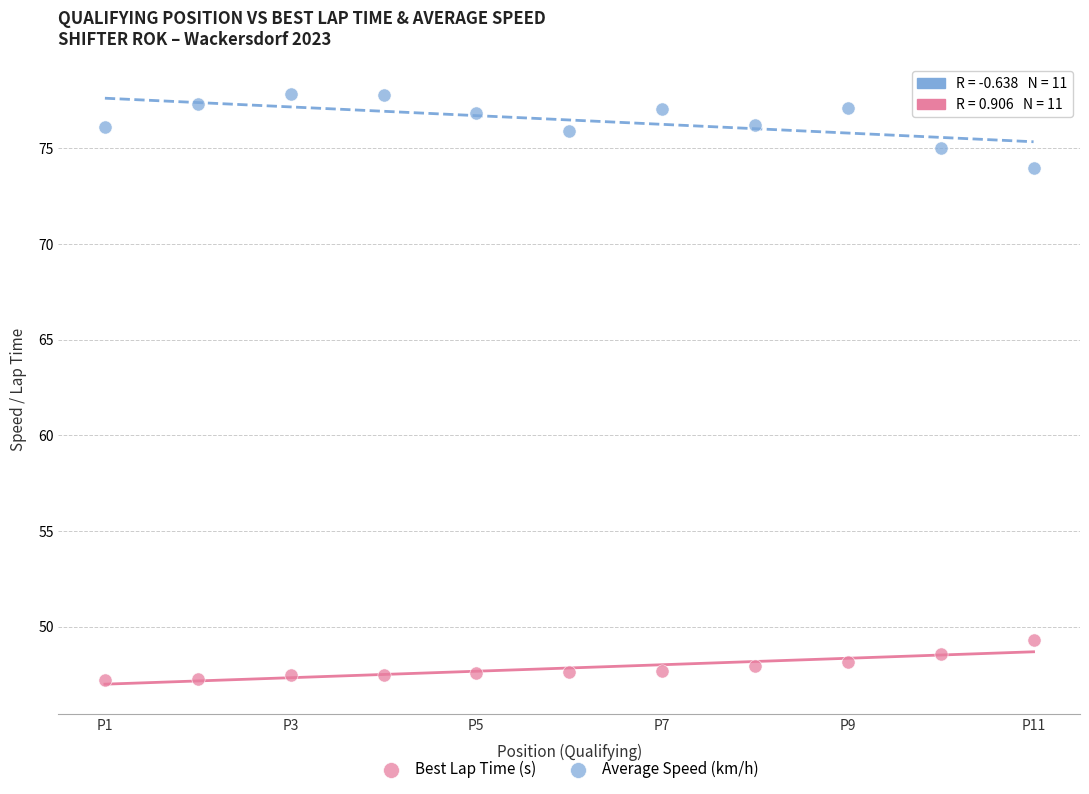

Across all data points, what is the range of X values (max minus min)?

10.0